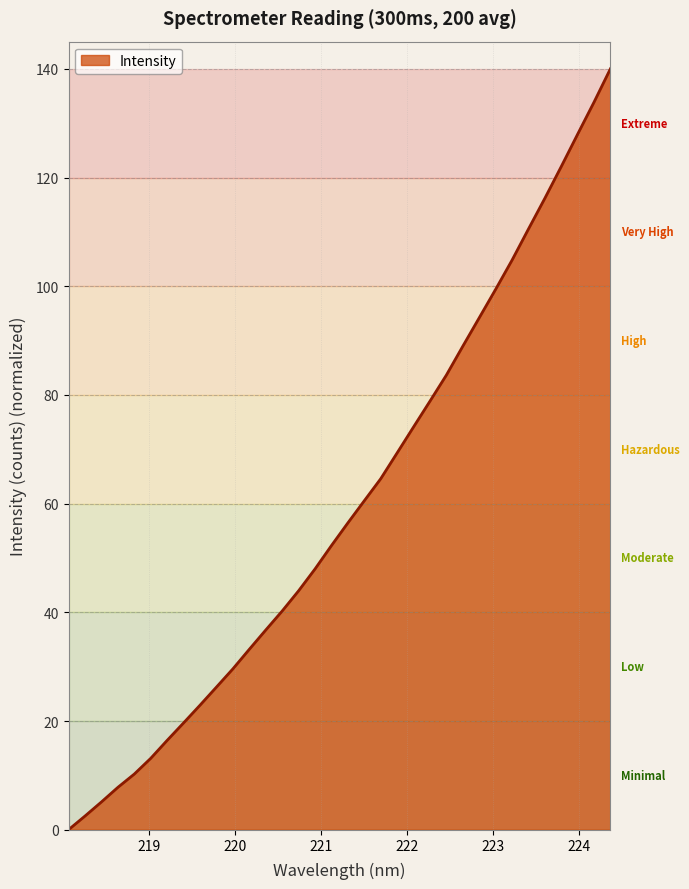

What is the greatest value displayed?

140.0